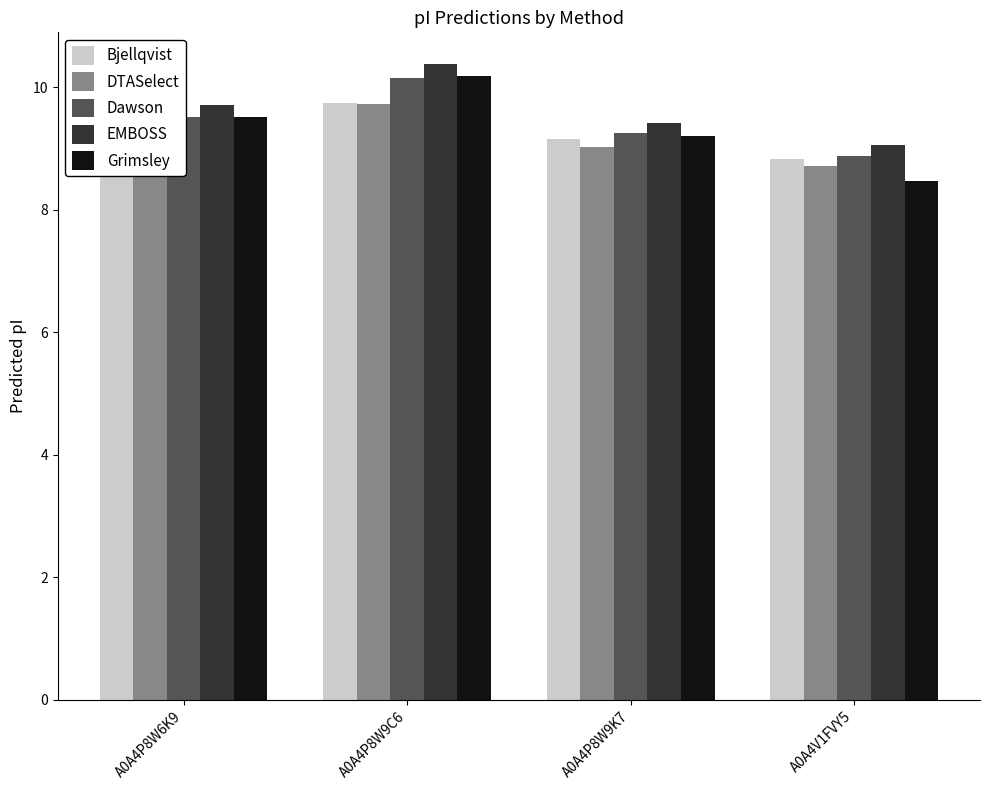

What is the approximate value of Grimsley at A0A4P8W9C6?

10.2